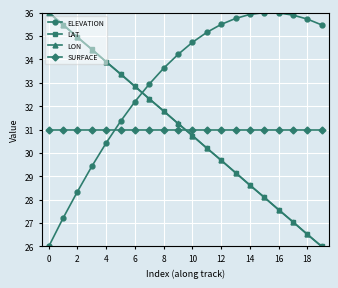

True or false: LAT and ELEVATION intersect in this chart.

True